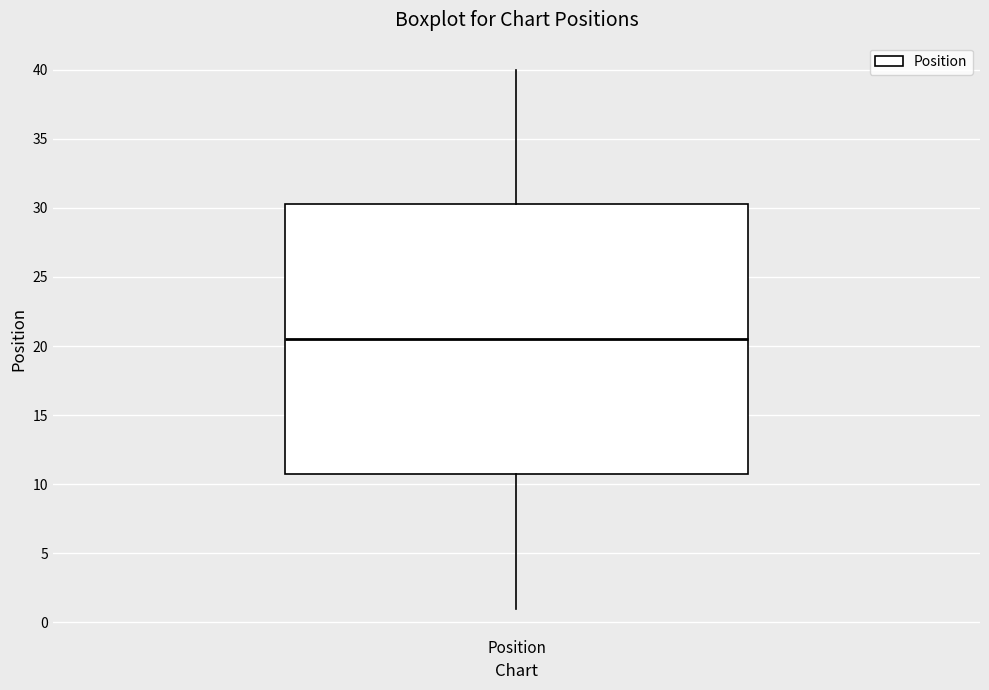

Where is the lower edge of the box for Position on the y-axis? The values are not printed on the chart, so give them approximately, as read against the axis.

11.0